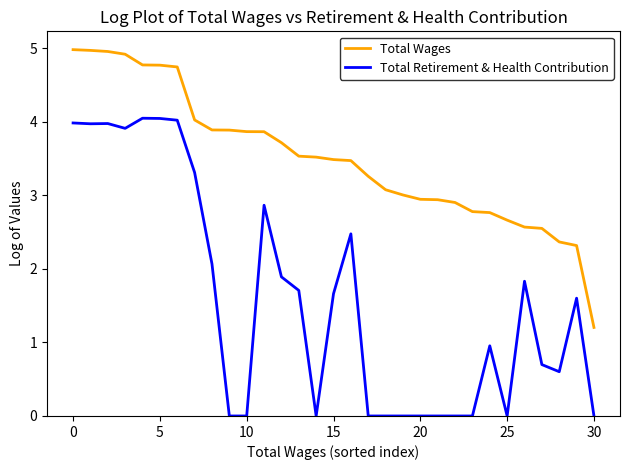

List the series in order of their overall mean, highest first.

Total Wages, Total Retirement & Health Contribution